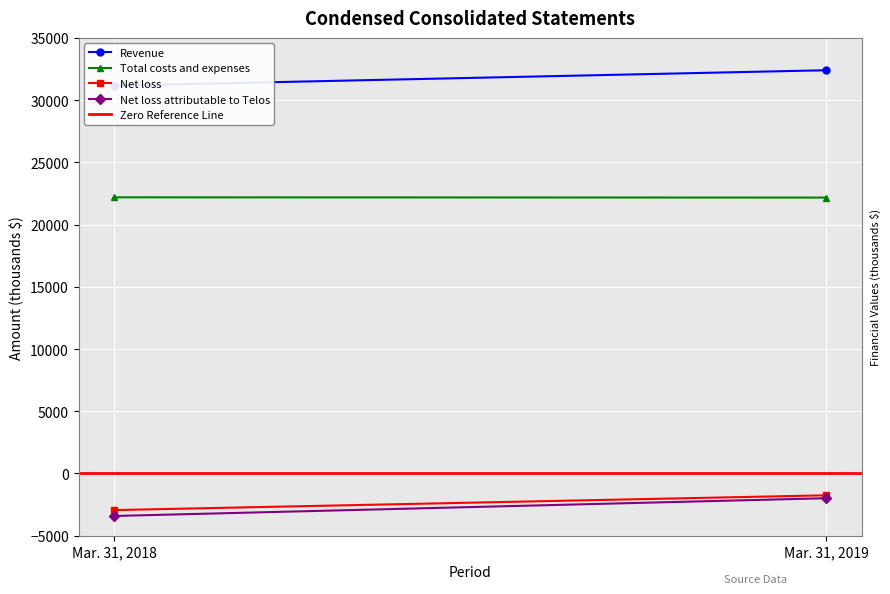

How many Revenue values are between 31166 and 32401?

2